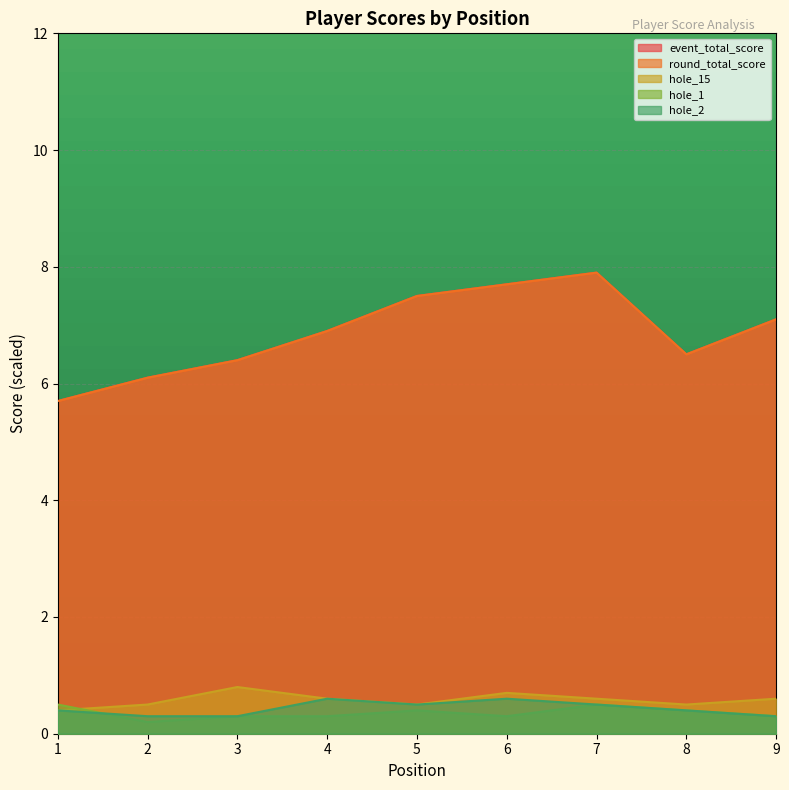

How many intersections are there between hole_15 and hole_1?

1